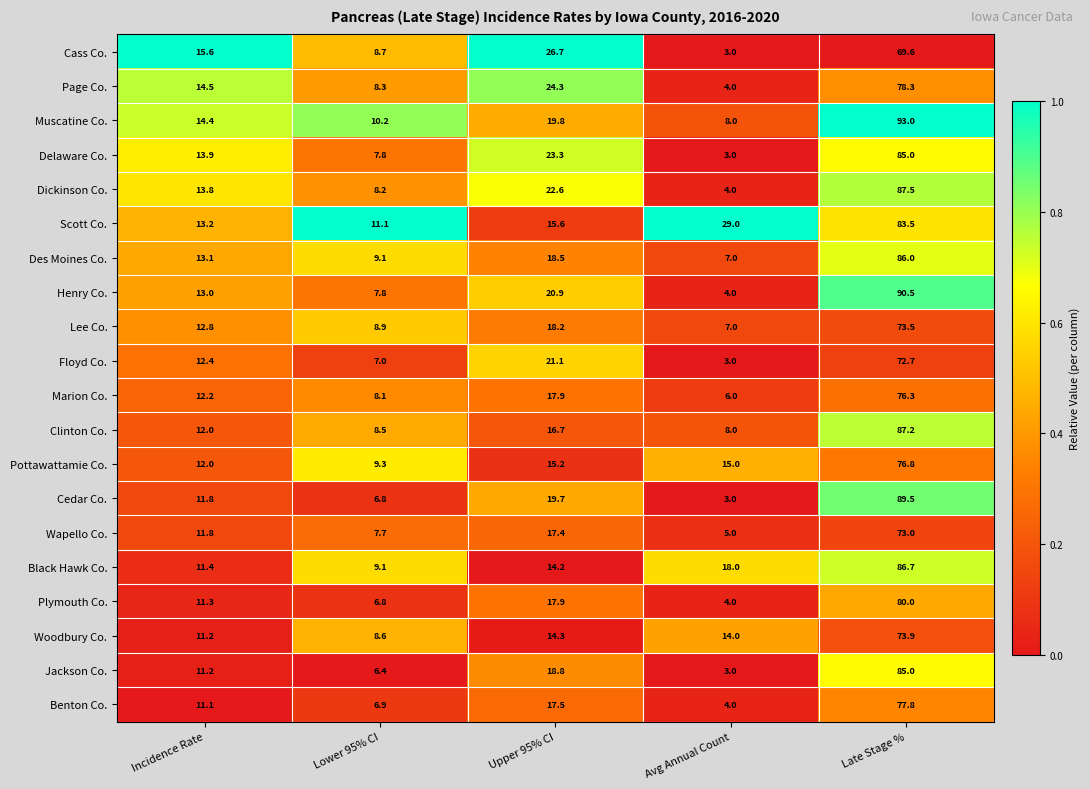

How many data points does each series have?

5